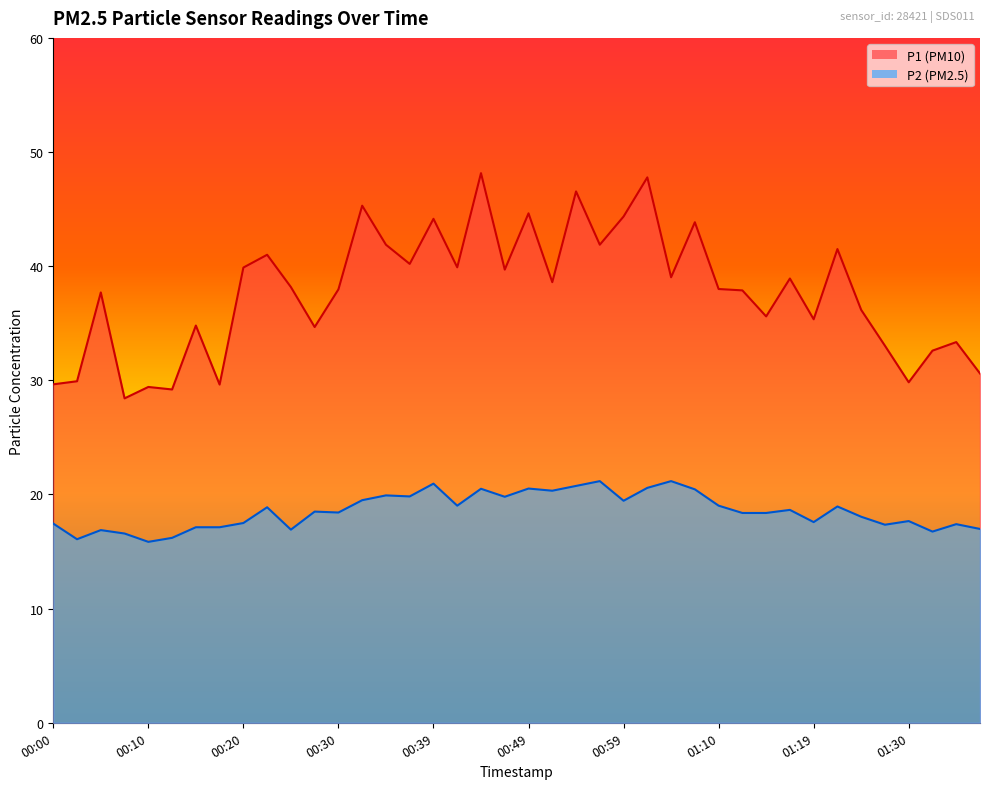

Is it true that P2 equals 9.9 at 00:17?

False